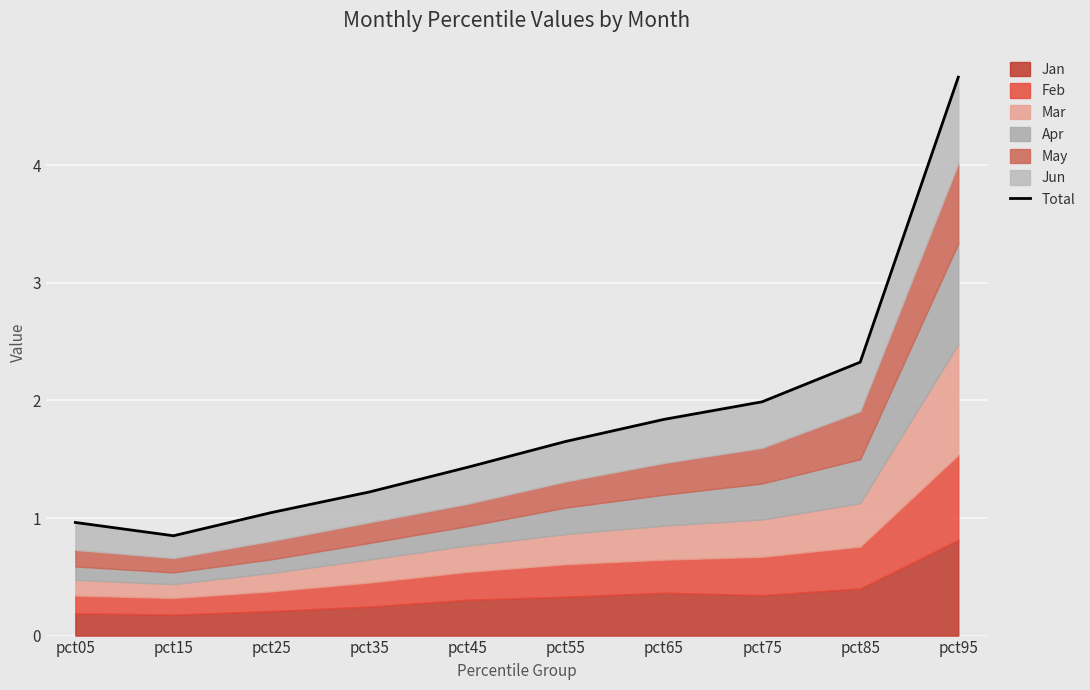

Which label corresponds to the smallest value in the chart?

pct15